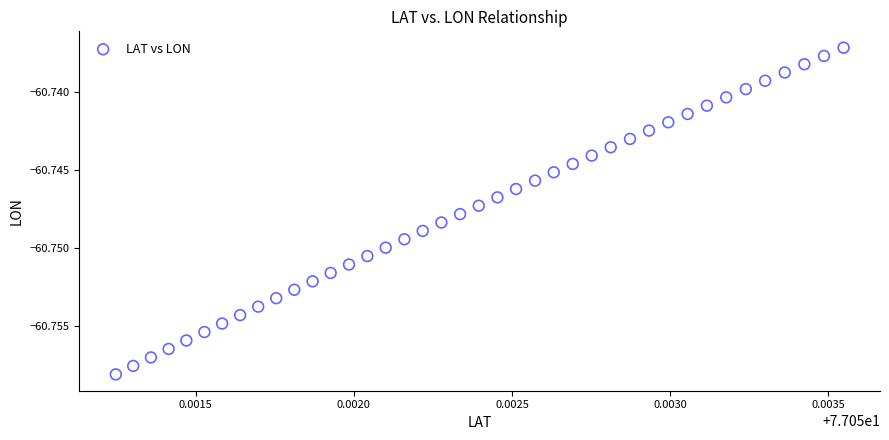

Count the number of points in this scatter plot.

40